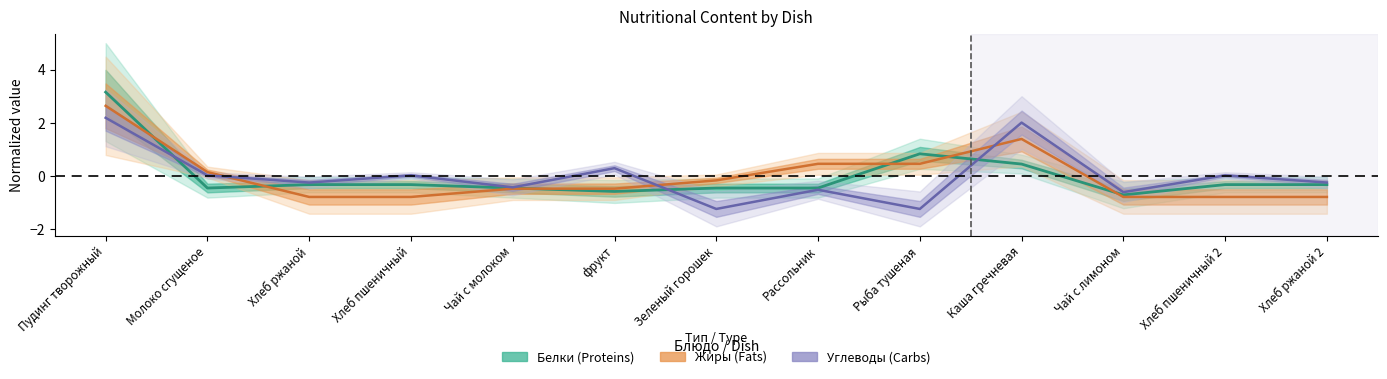

How many values in Жиры are below zero?

8